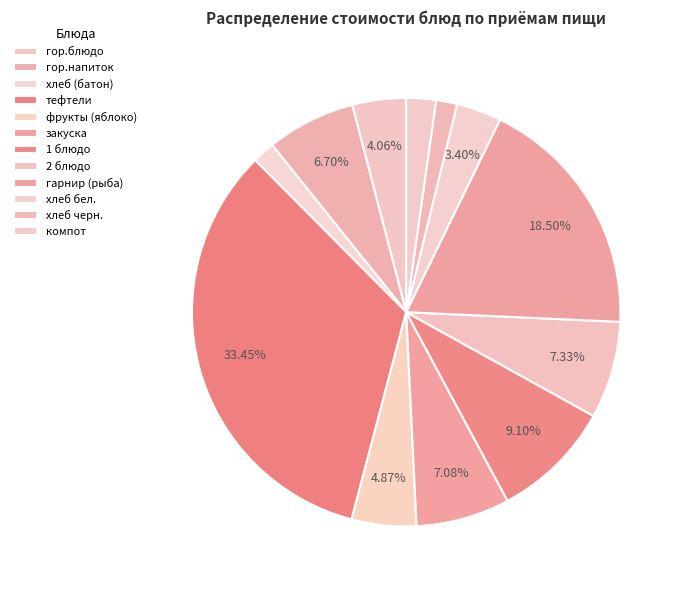

Count the number of slices in the pie.

12